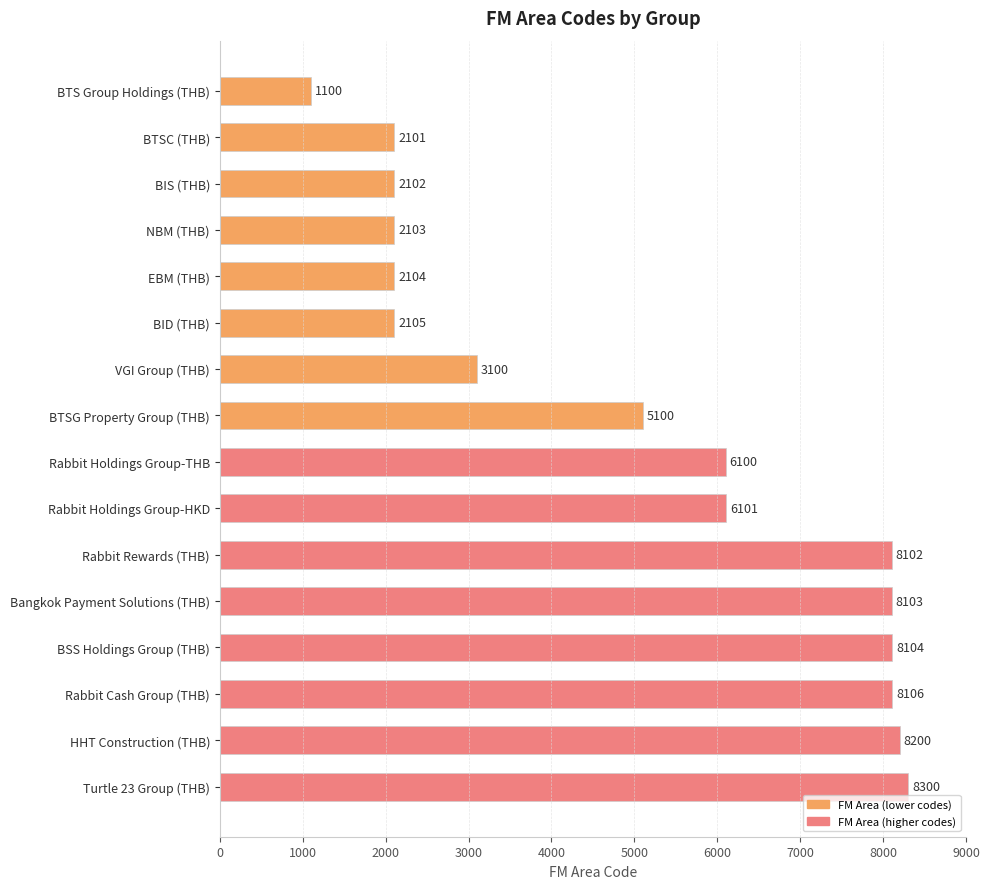

Where is the data nearest to the value 4700?

BTSG Property Group (THB)